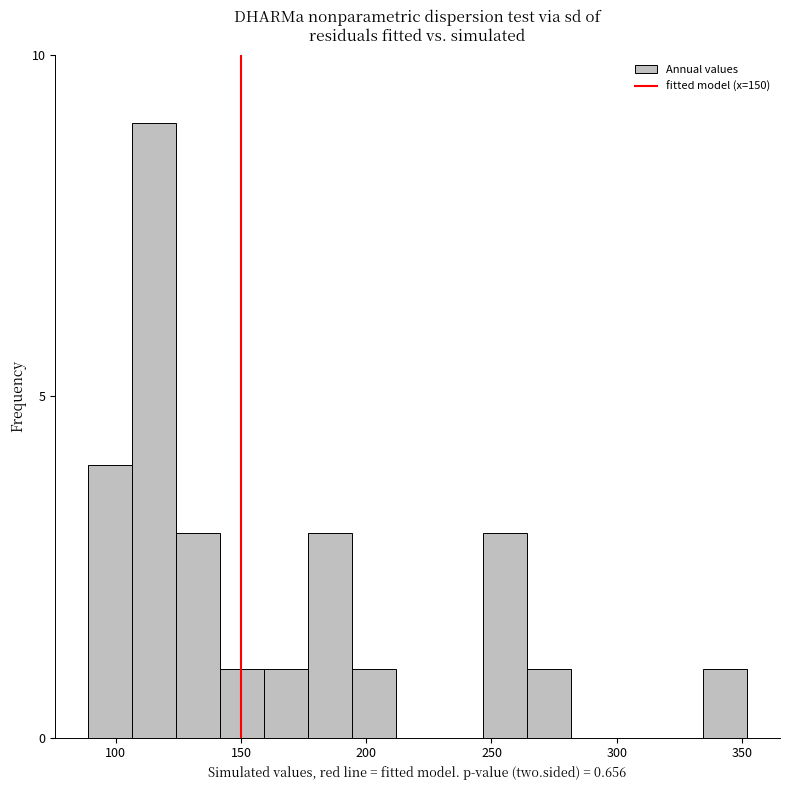

Read against the x-axis, roughly where is the centre of the tallest bar?

115